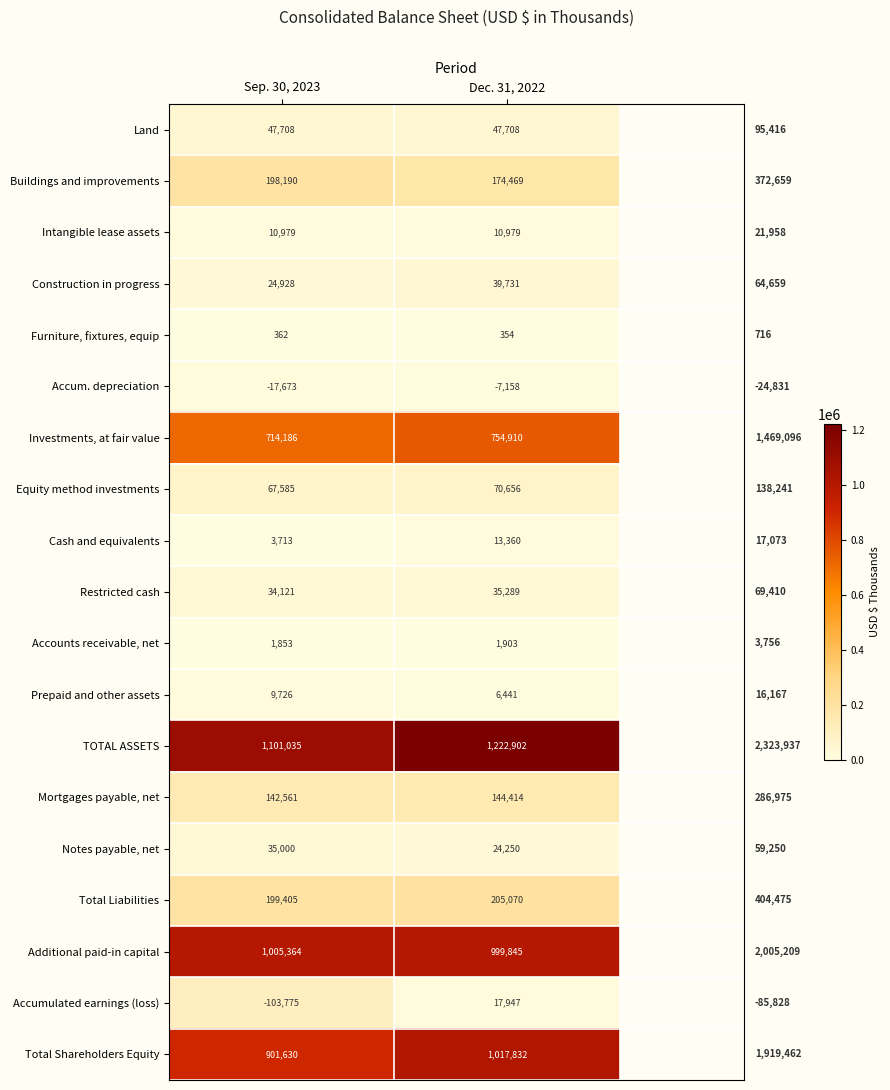

How many distinct data groups are displayed?

19